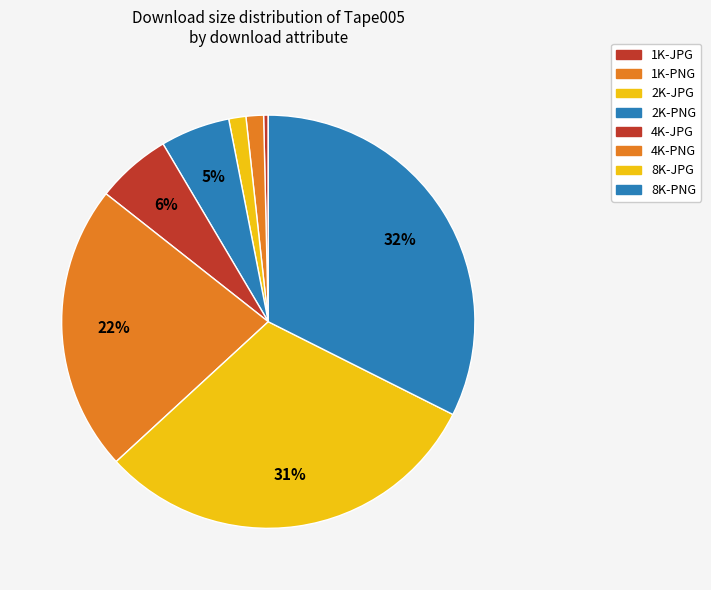

Which category has the biggest portion of the pie?

8K-PNG